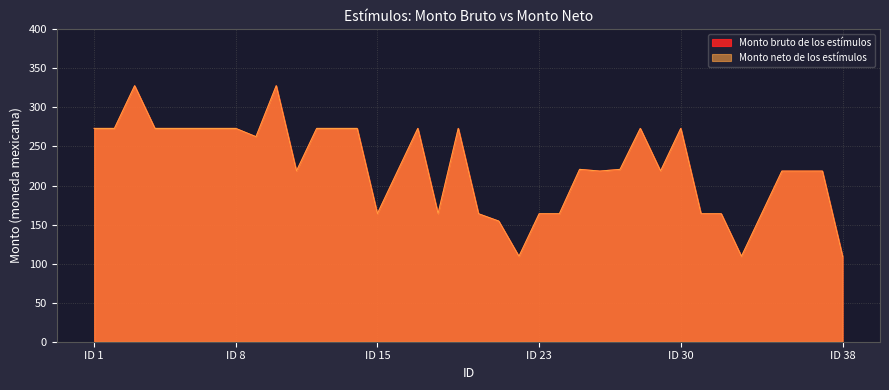

Between 22 and 21, which is larger?

21